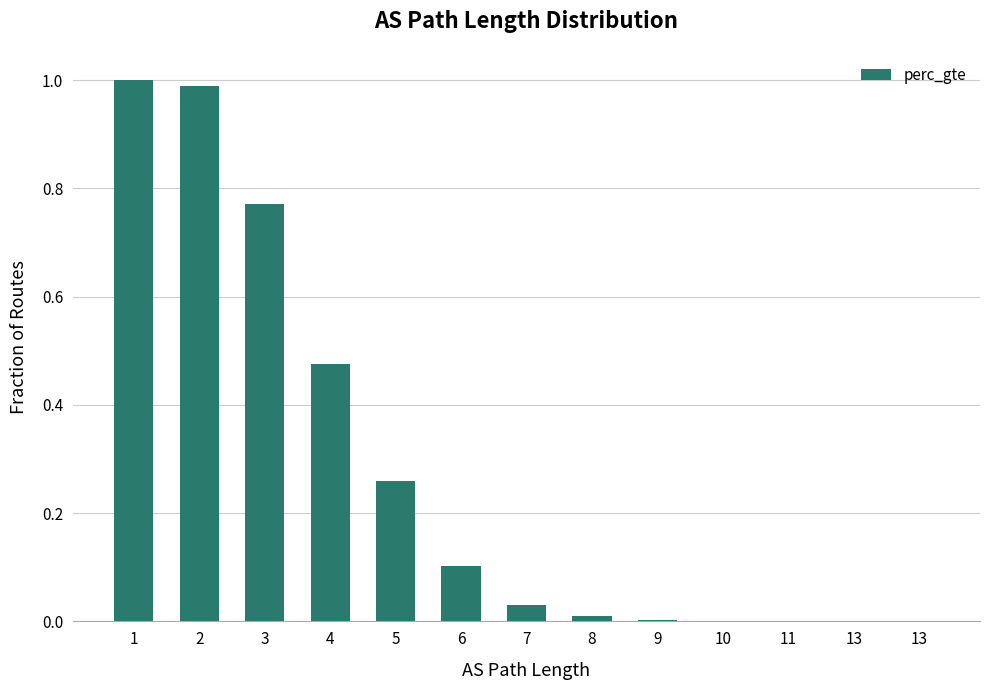

Count the number of data series in this chart.

1